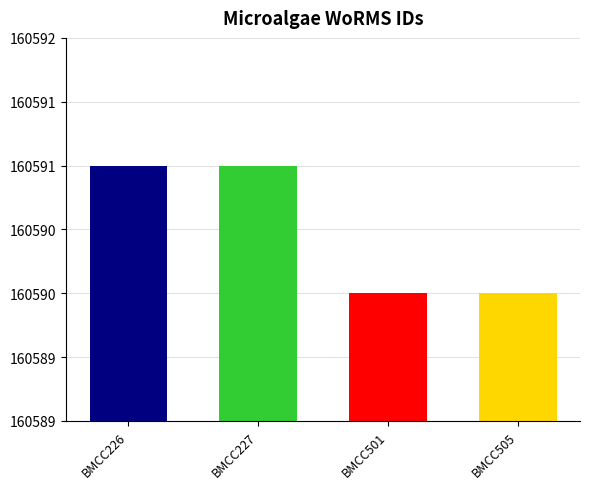

Which has a higher value, BMCC226 or BMCC227?

BMCC226